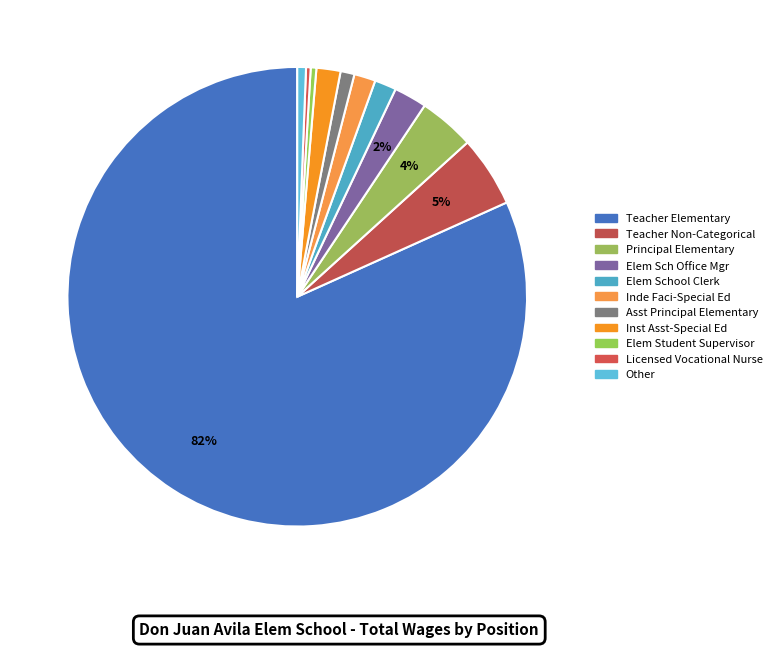

Which category accounts for the majority?

Teacher Elementary